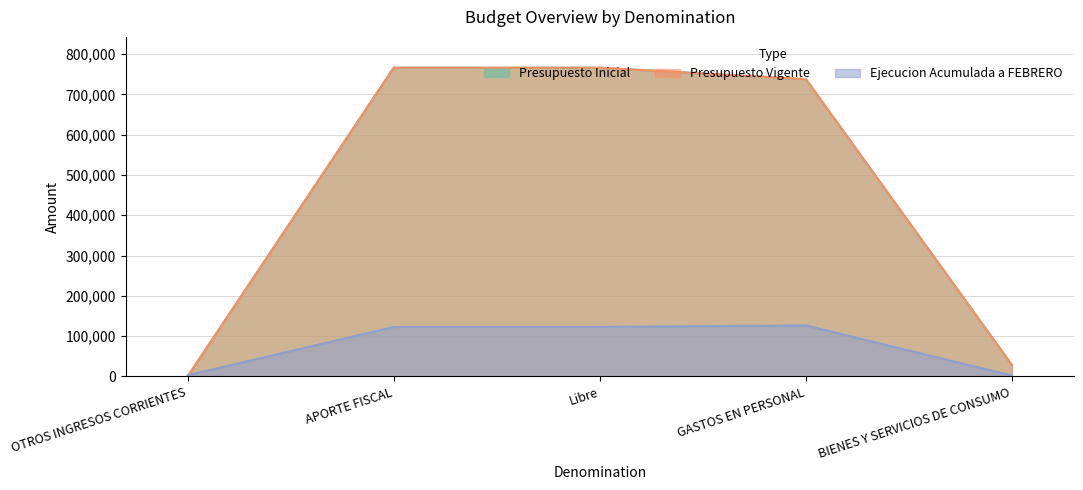

List the series in order of their peak value, highest first.

Presupuesto Inicial, Presupuesto Vigente, Ejecucion Acumulada a FEBRERO